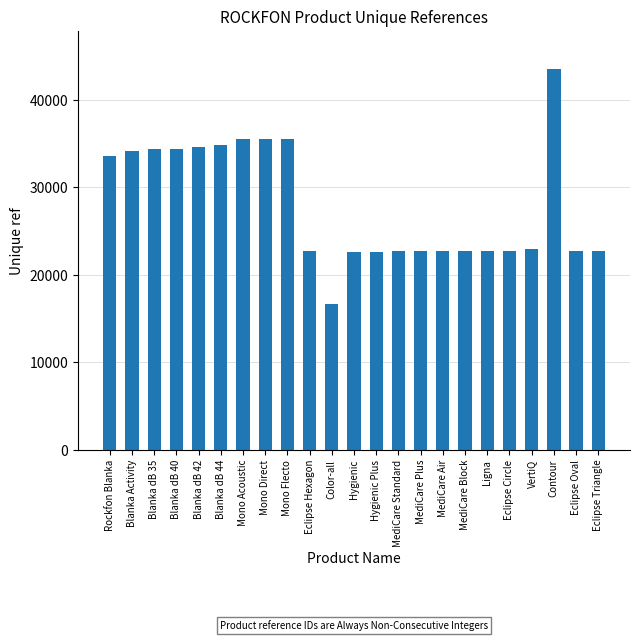

Are the bars horizontal?

No